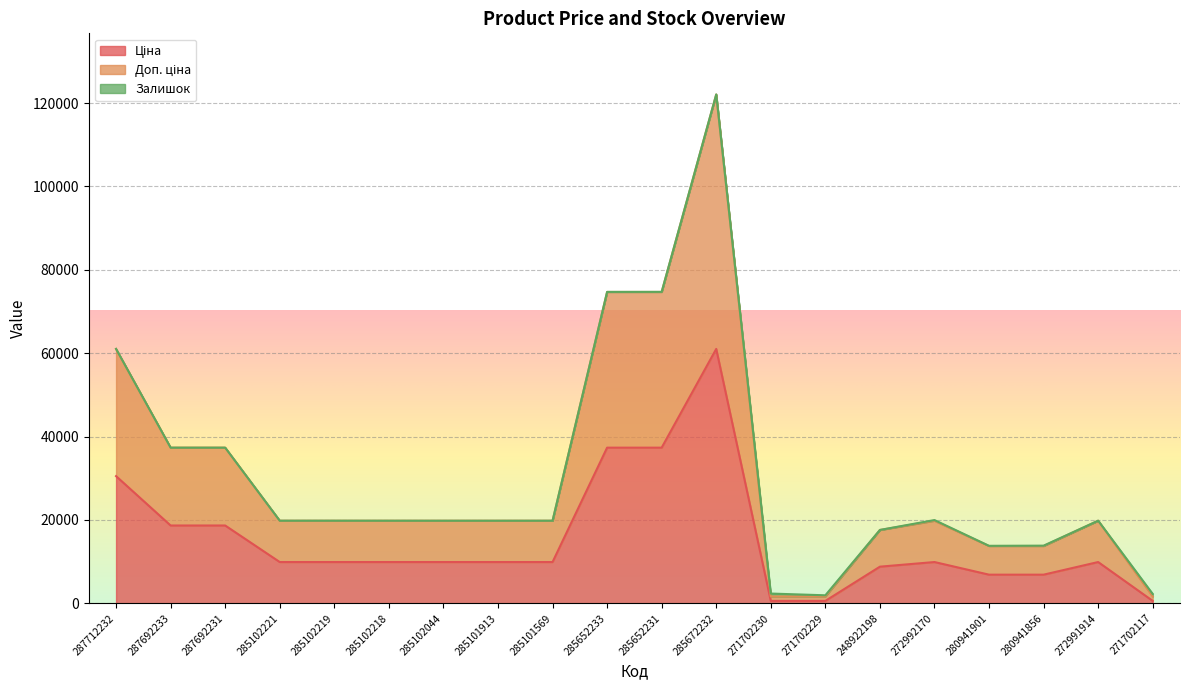

True or false: Ціна and Доп. ціна cross at least once.

False